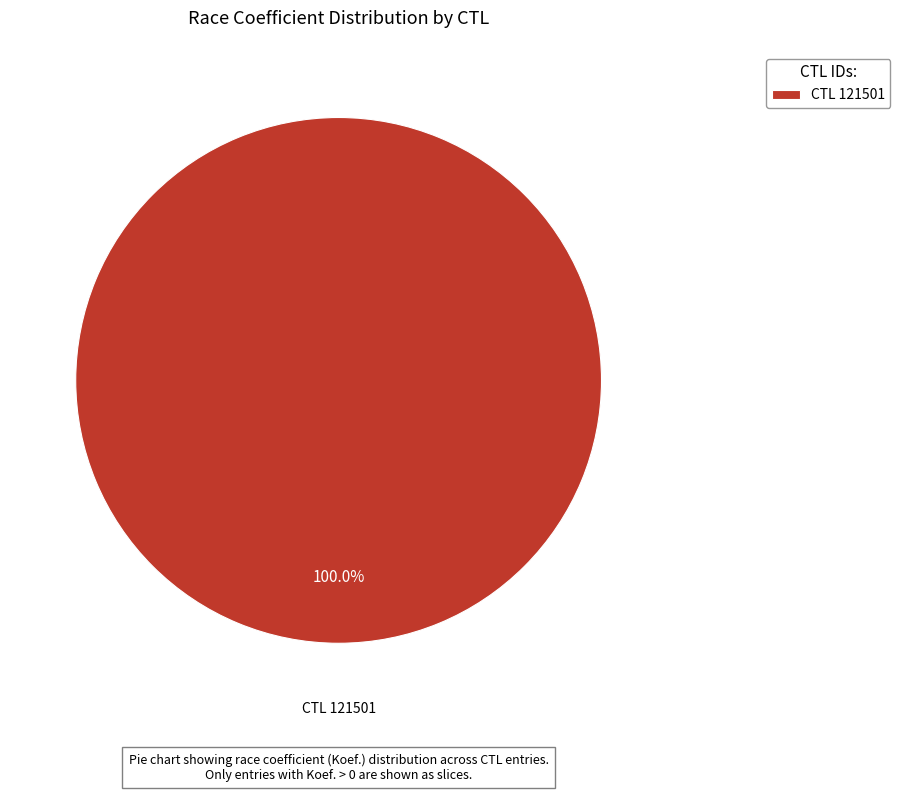

Does CTL 121501 account for over 50% of the chart?

Yes